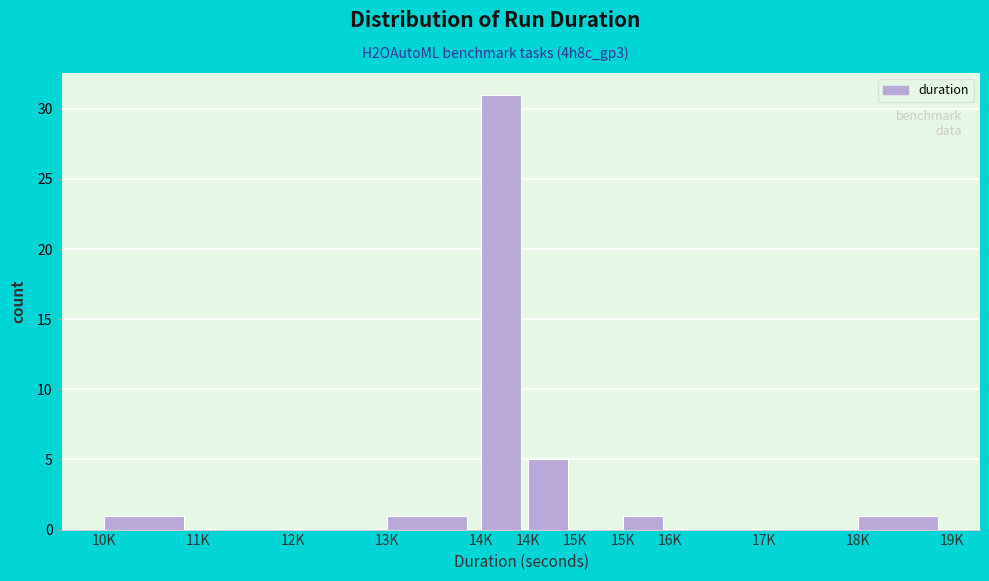

How many categories are shown in the chart?

11